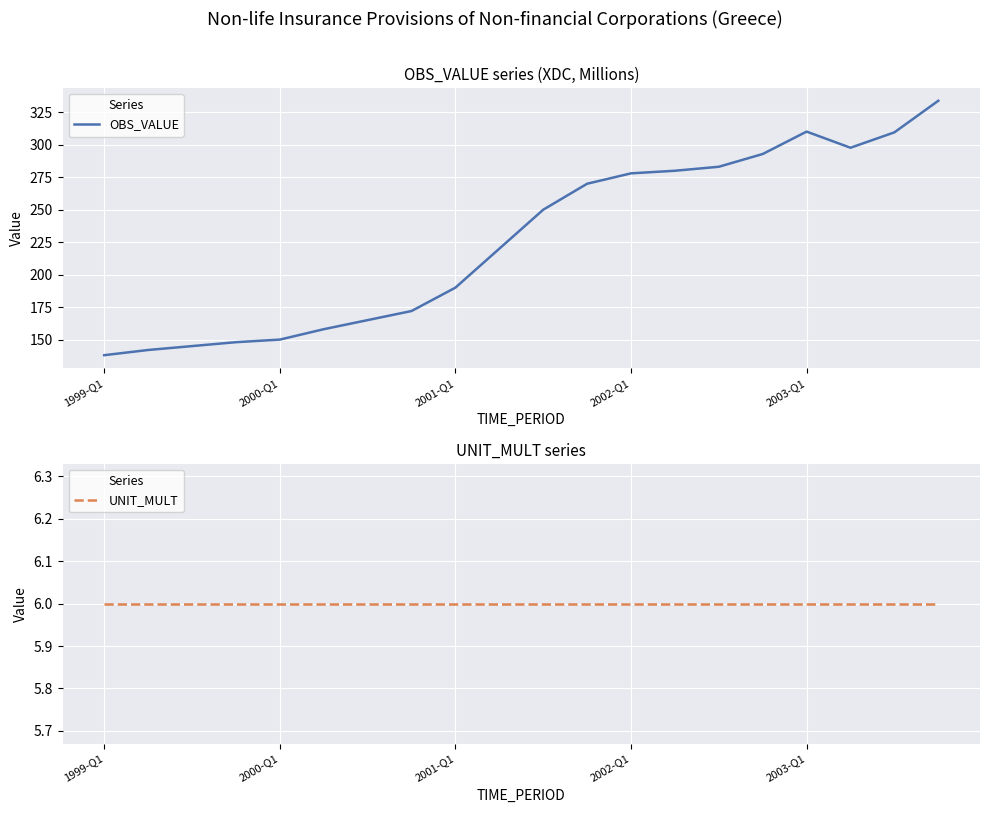

What is the sum of the OBS_VALUE values at 1999-Q1 and 19?

471.9